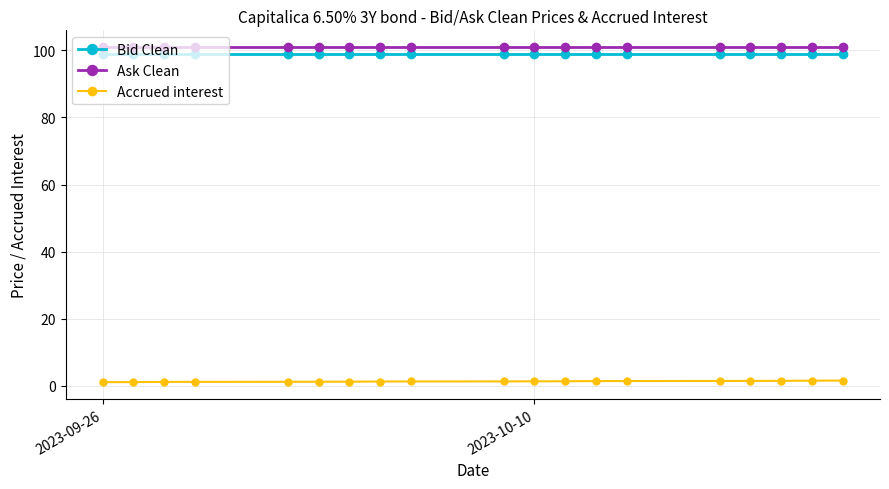

Does the chart have visible grid lines?

Yes